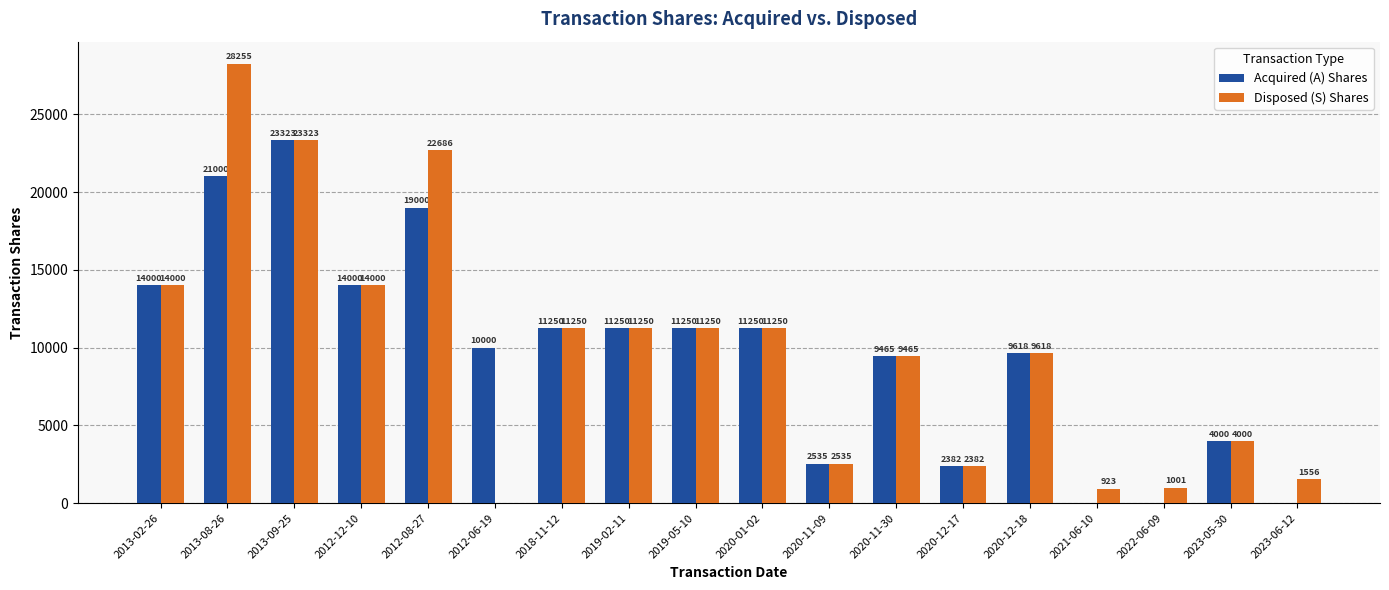

How many data points does each series have?

18